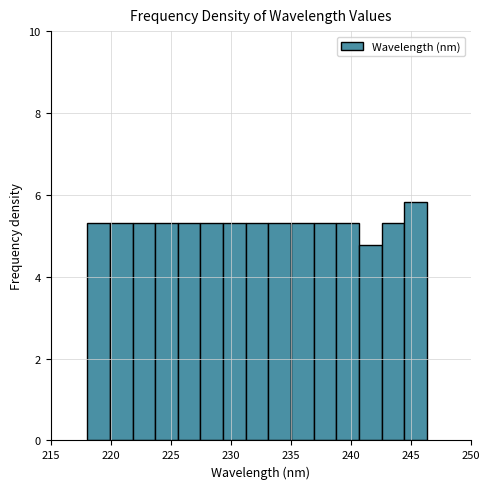

Around what value on the x-axis is the tallest bar? Give the approximate position of its centre, as read against the axis.

245.5